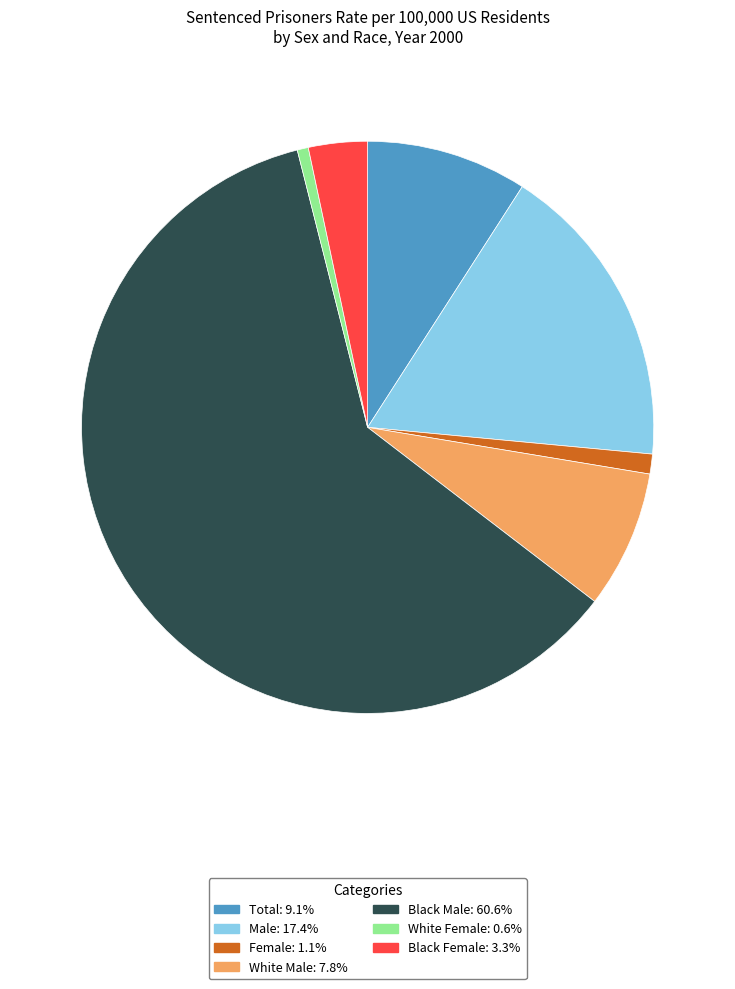

Which has a higher value, Total or Female?

Total